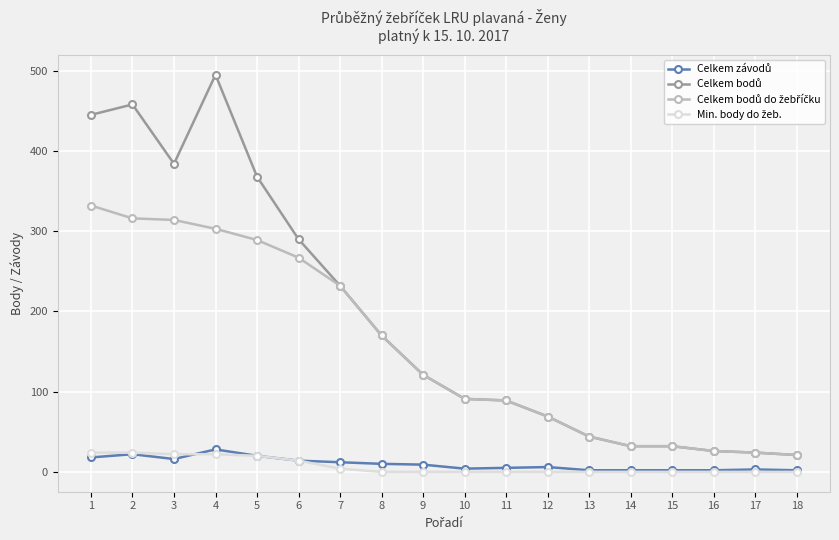

What is the maximum value shown in the chart?

495